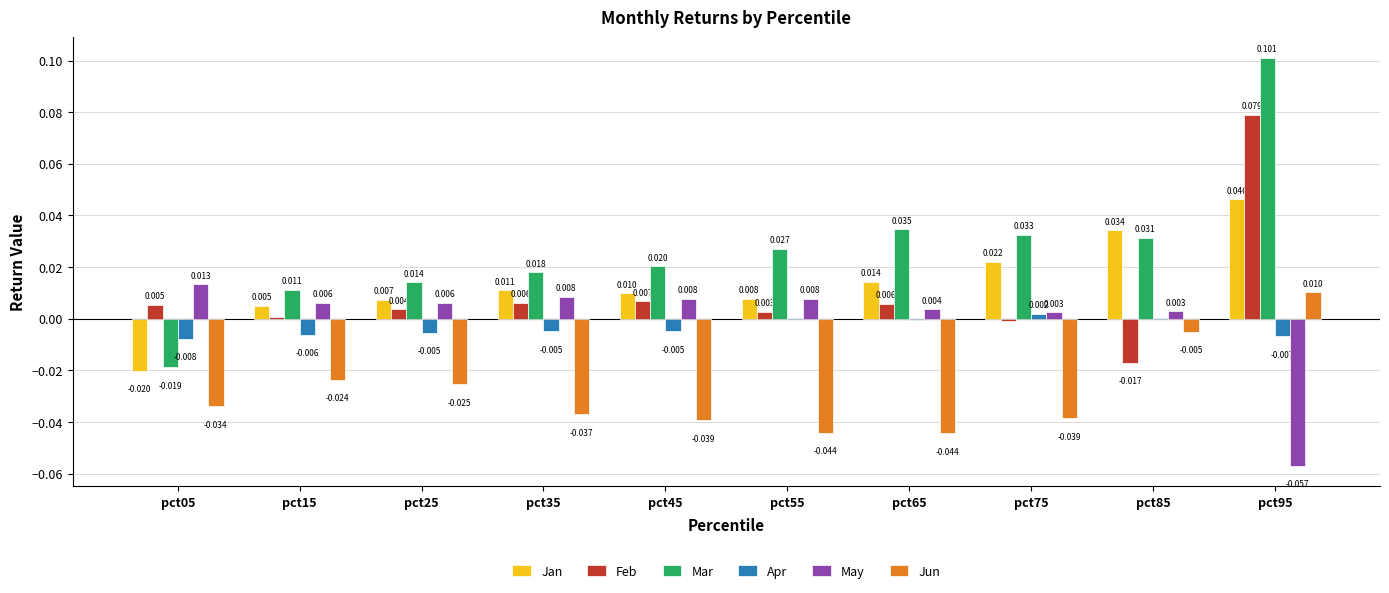

Which series has the largest total across all categories?

Mar